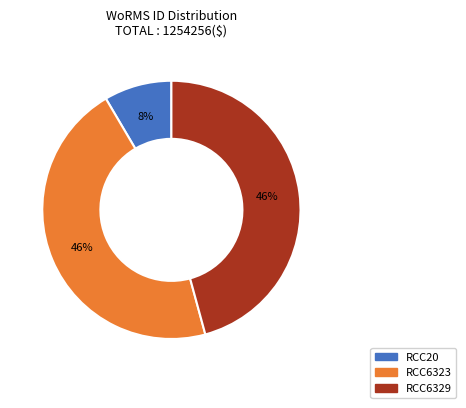

The RCC20 slice represents 15% of the pie. True or false?

False